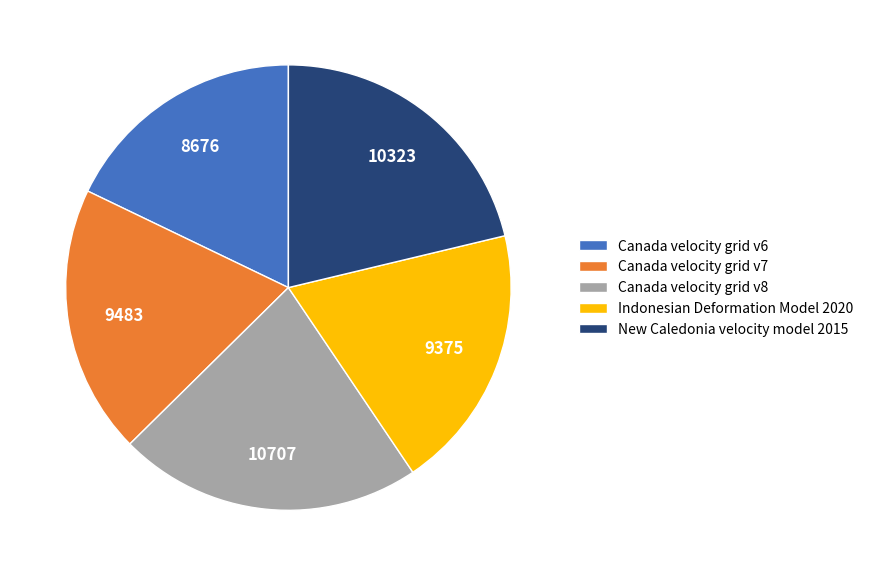

Is it true that New Caledonia velocity model 2015 is 21% of the pie?

True